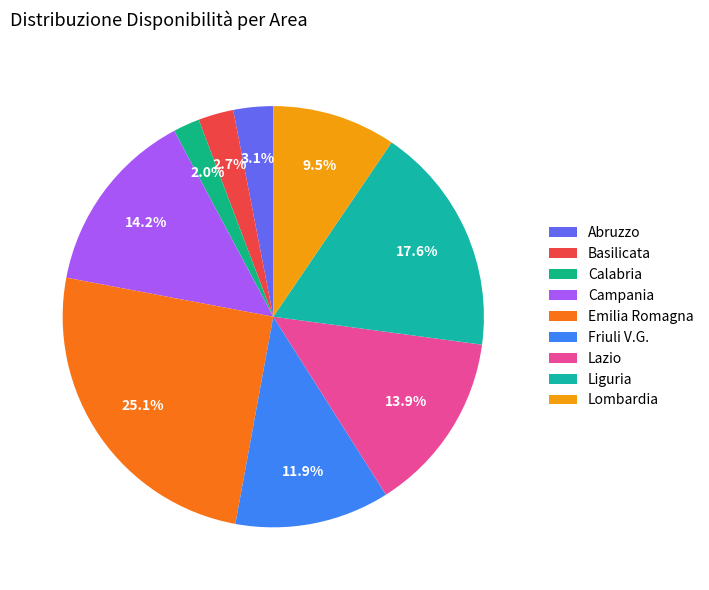

To the nearest percent, what is the average slice percentage?

11%